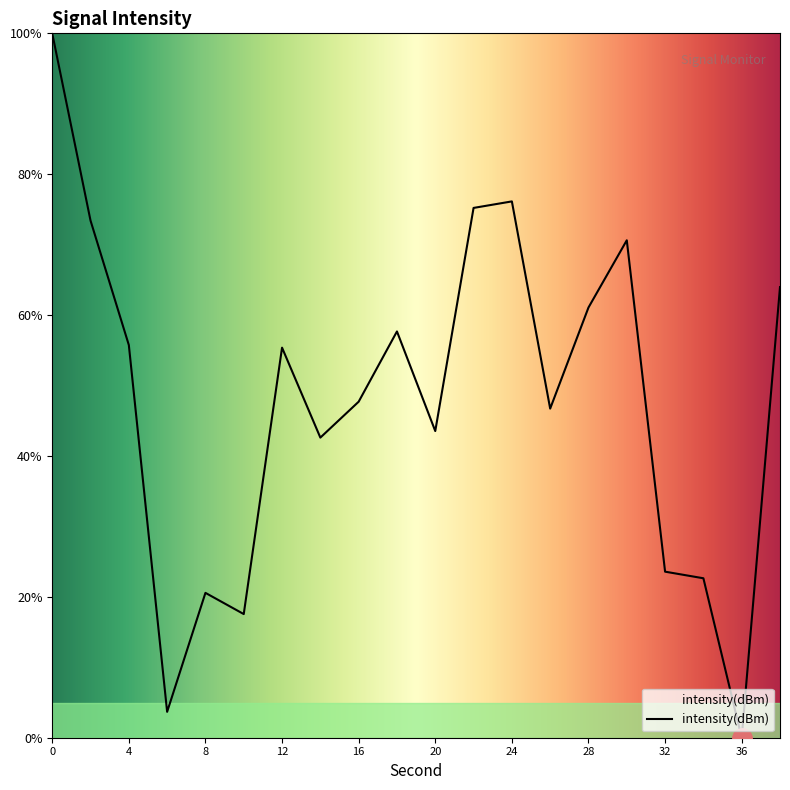

What is the difference between the maximum and minimum values?

100.0